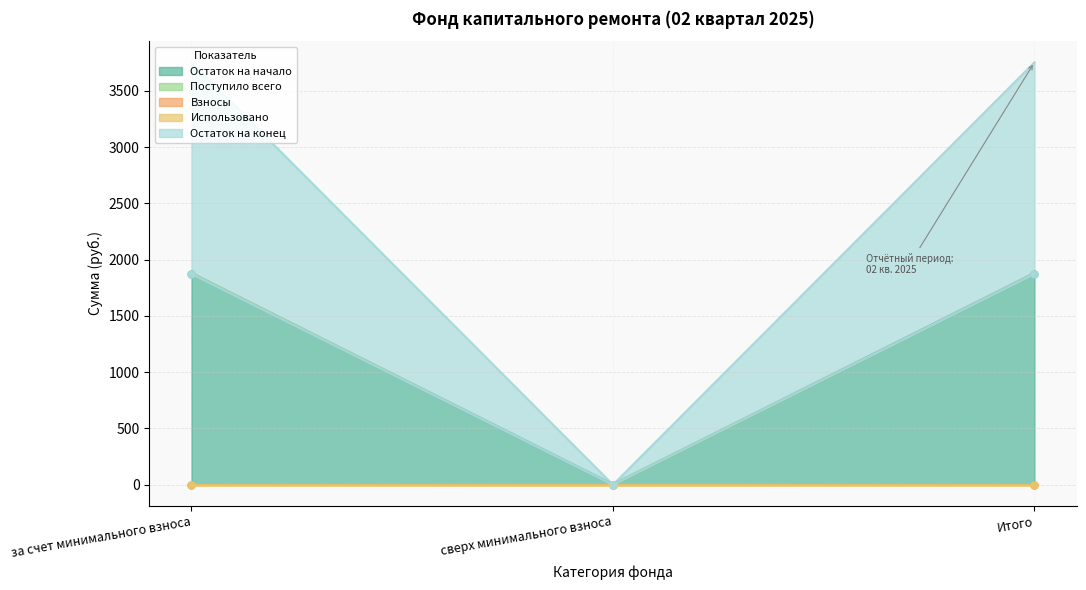

What is the label of the 3rd point from the left?

Итого